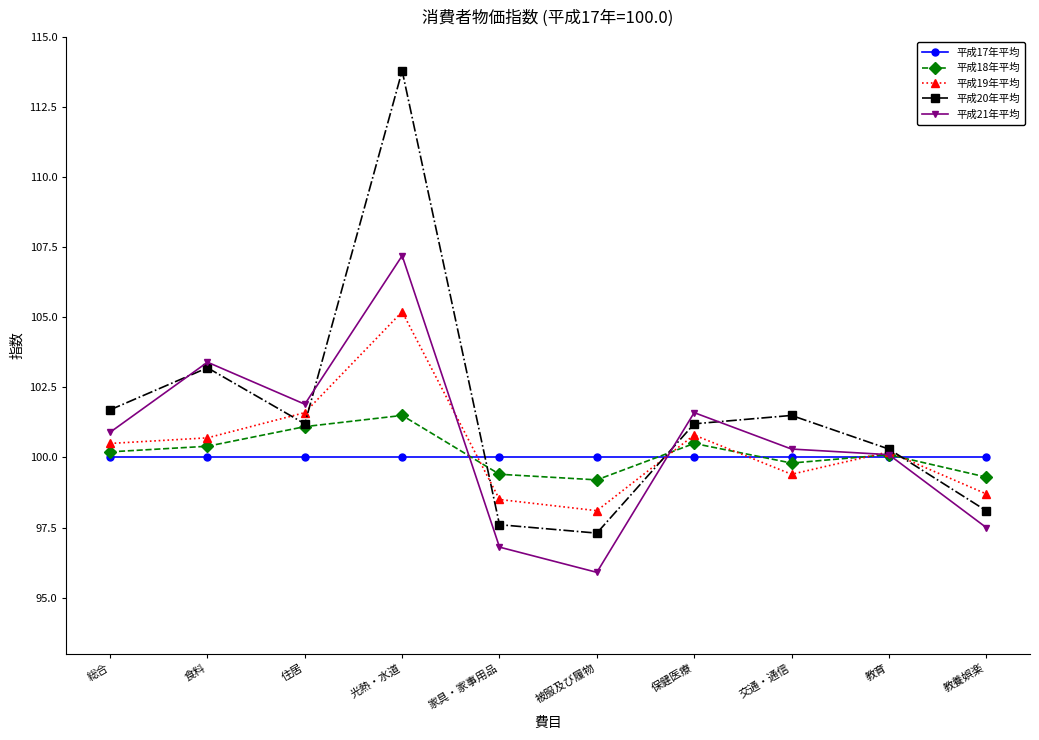

What is the difference between the 平成20年平均 values at 食料 and 総合?

1.5